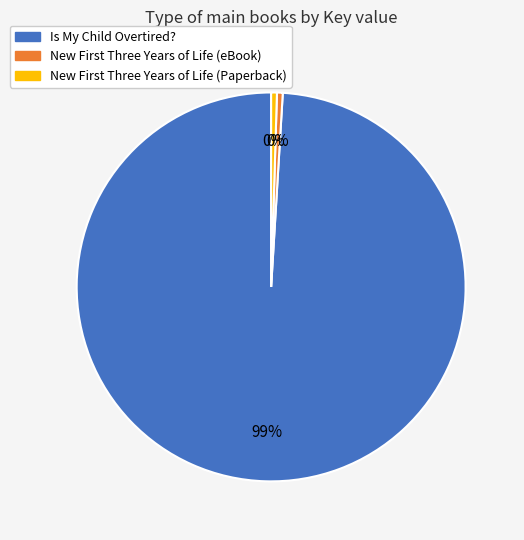

Count the number of slices in the pie.

3